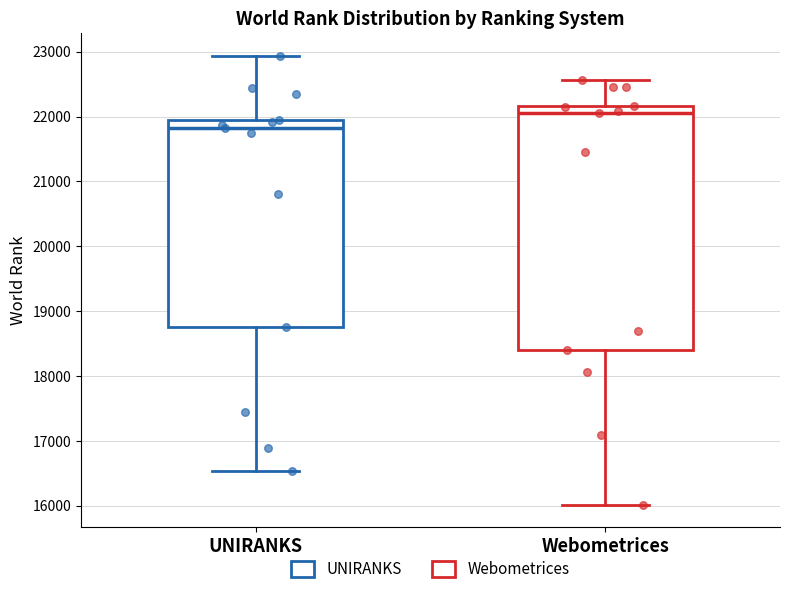

Reading left to right, read every box against the y-axis: the position of its median line, the range the box covers, and the ends of its whiskers. The values are not printed on the chart, so give them approximately, as read against the axis.

UNIRANKS: median 21800, box 18800 to 21900, whiskers 16500 to 22900
Webometrices: median 22100, box 18400 to 22200, whiskers 16000 to 22600